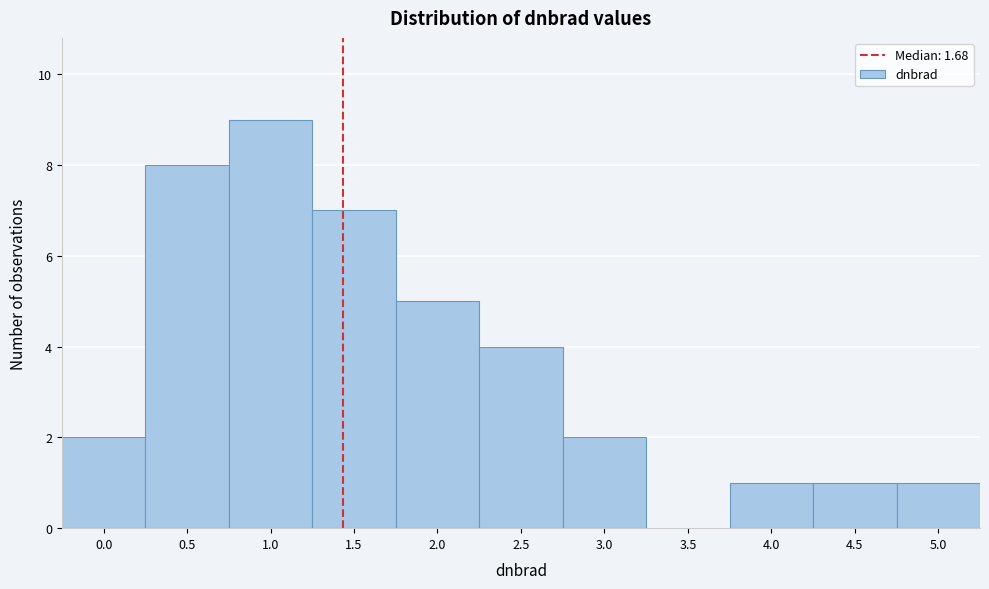

Reading right to left, extract all data points from this chart.

5.0=1	4.5=1	4.0=1	3.5=0	3.0=2	2.5=4	2.0=5	1.5=7	1.0=9	0.5=8	0.0=2